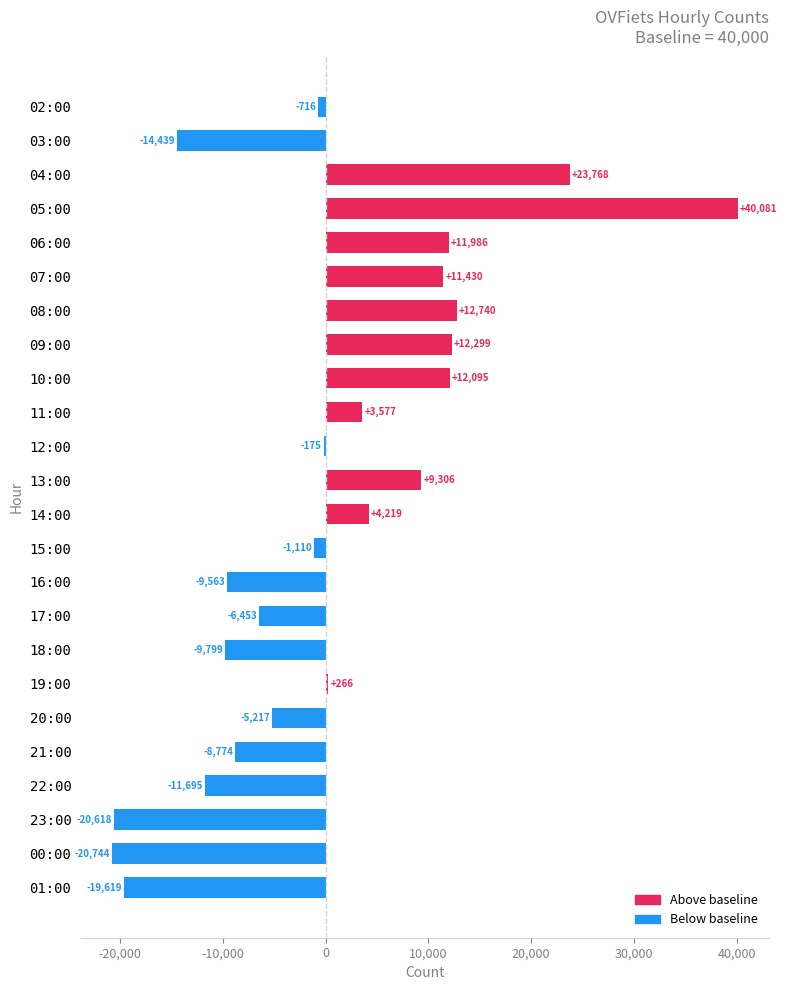

Where is the data nearest to the value 9668?

13:00